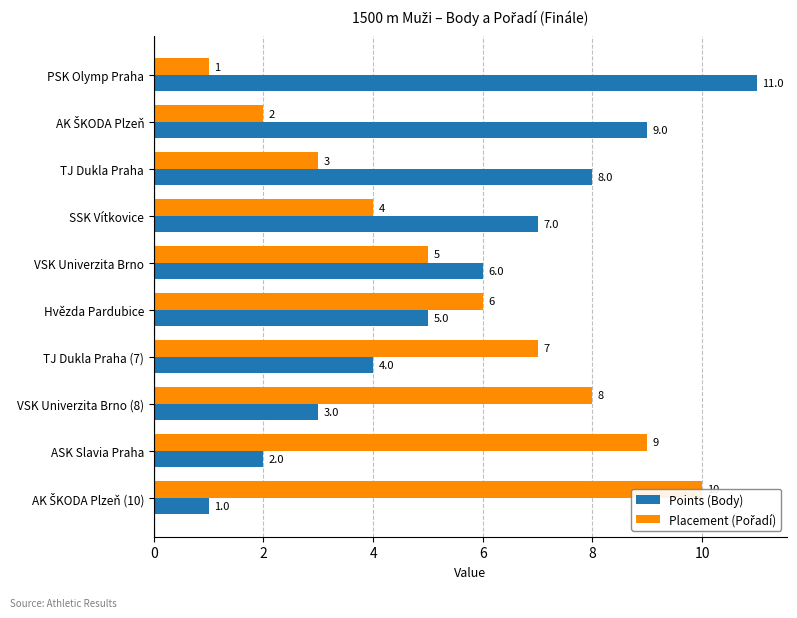

What is the total value across all series at 10?

11